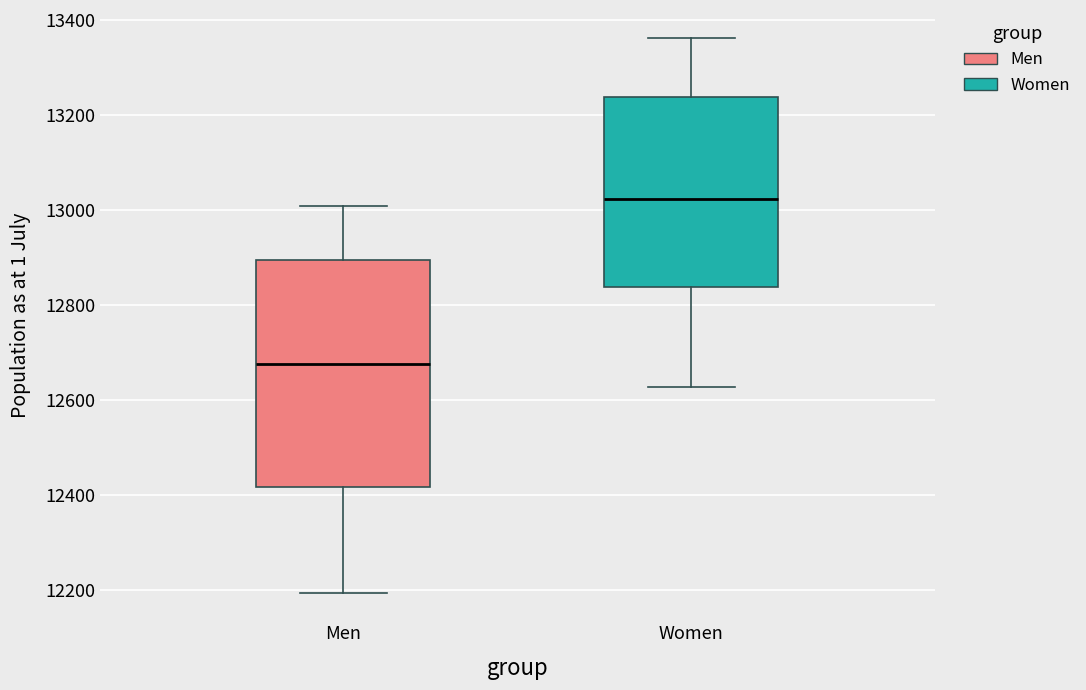

Comparing the boxes themselves (not the whiskers), which one is the tallest?

Men